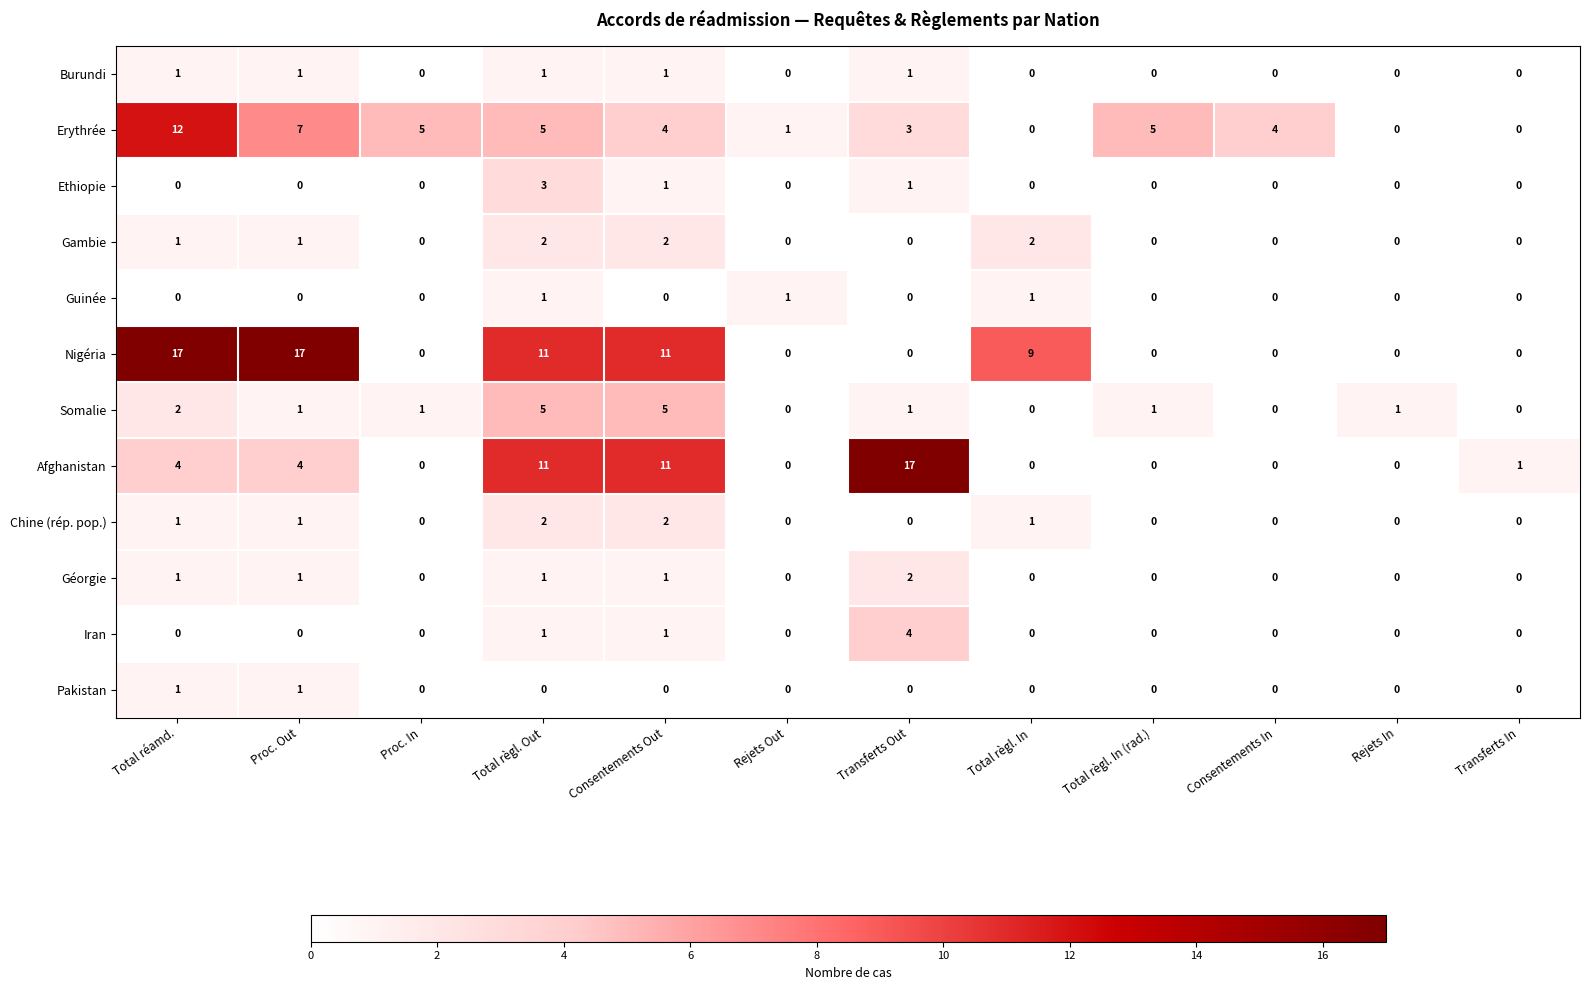

What is the difference between the second highest and minimum values in the Afghanistan series?

11